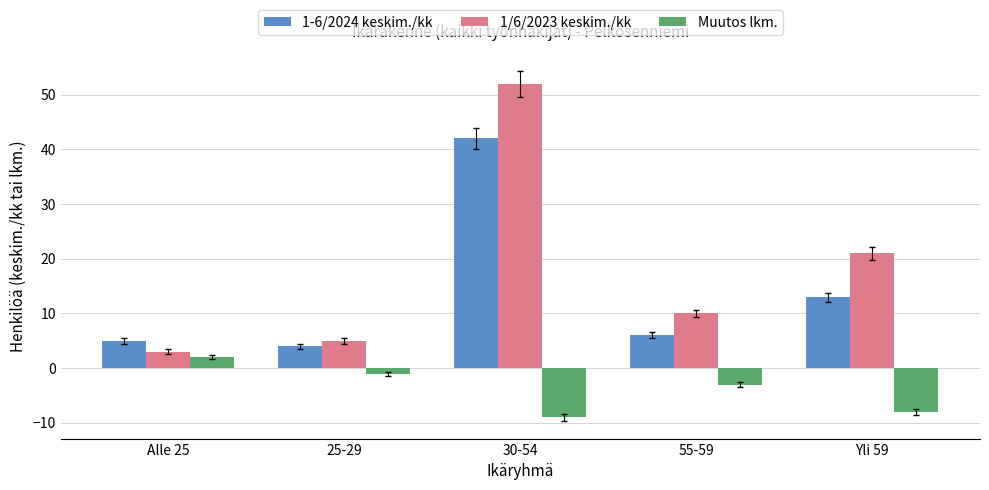

What is the average value of the 1-6/2024 keskim./kk series?

14